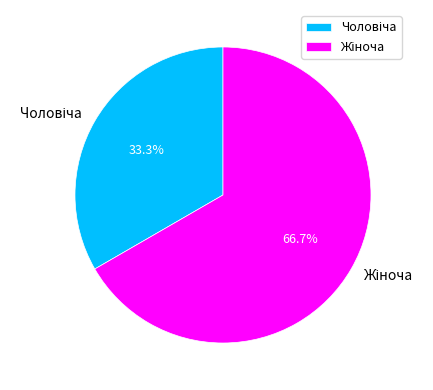

To the nearest percent, what is the difference between the Жіноча and Чоловіча slice percentages?

33%